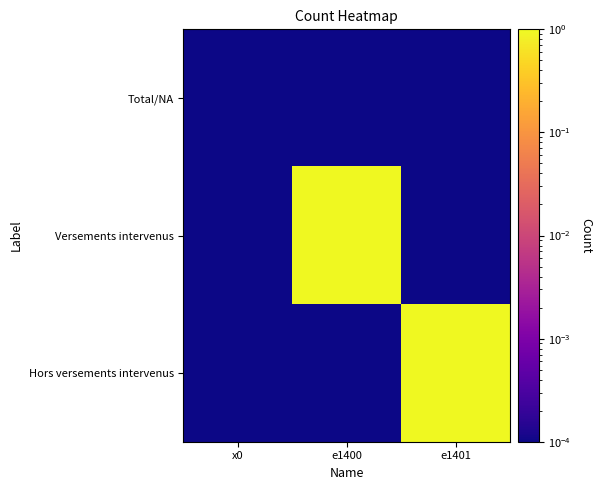

What is the spread (max minus min) of values at e1400?

1.0